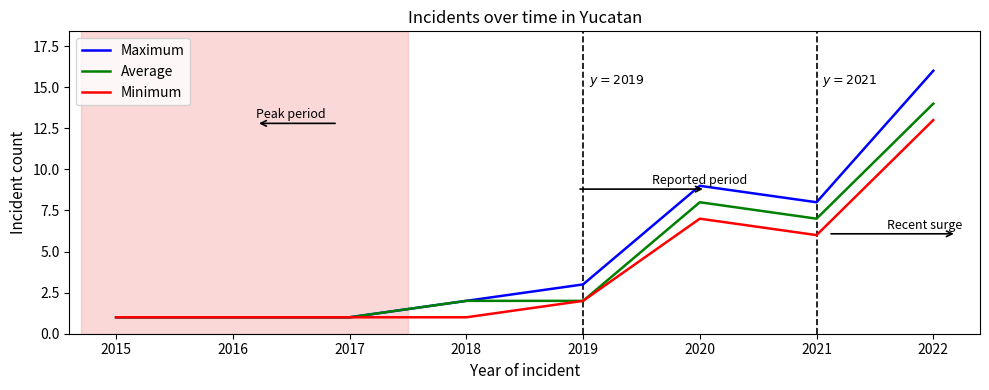

Reading left to right, list all the values displayed in this chart.

Maximum: 1	1	1	2	3	9	8	16
Average: 1	1	1	2	2	8	7	14
Minimum: 1	1	1	1	2	7	6	13